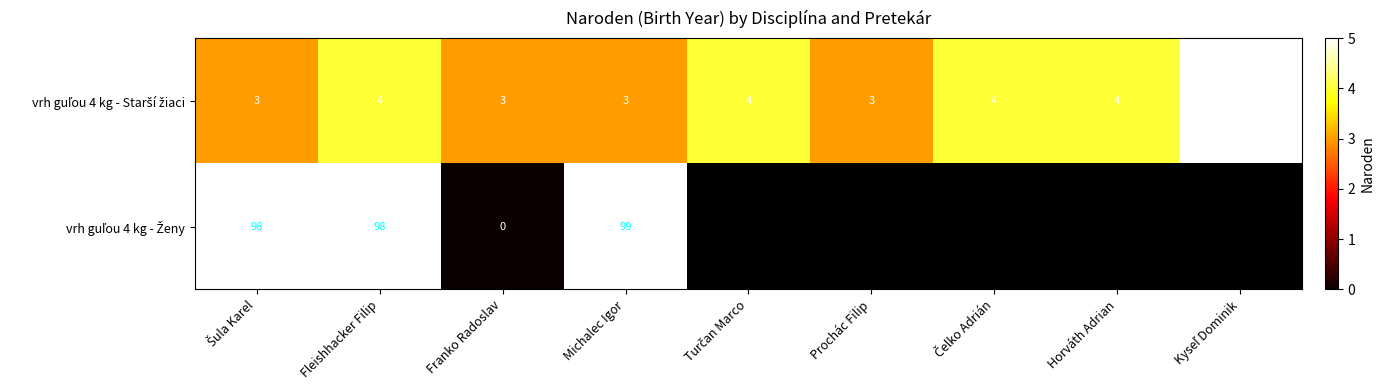

Rank the series by their maximum value, from lowest to highest.

vrh guľou 4 kg - Starší žiaci, vrh guľou 4 kg - Ženy